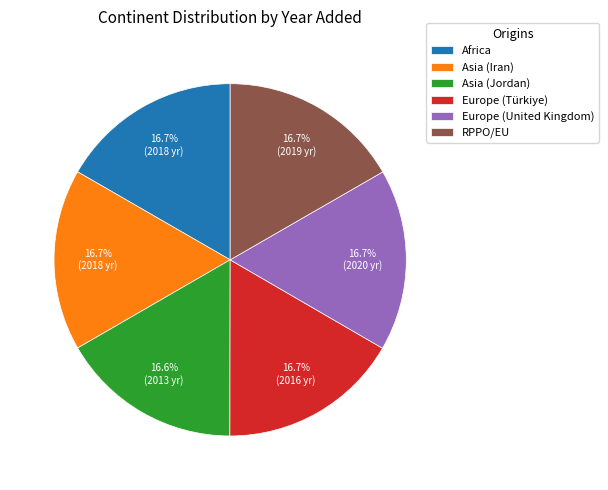

The Europe (United Kingdom) slice represents 23% of the pie. True or false?

False